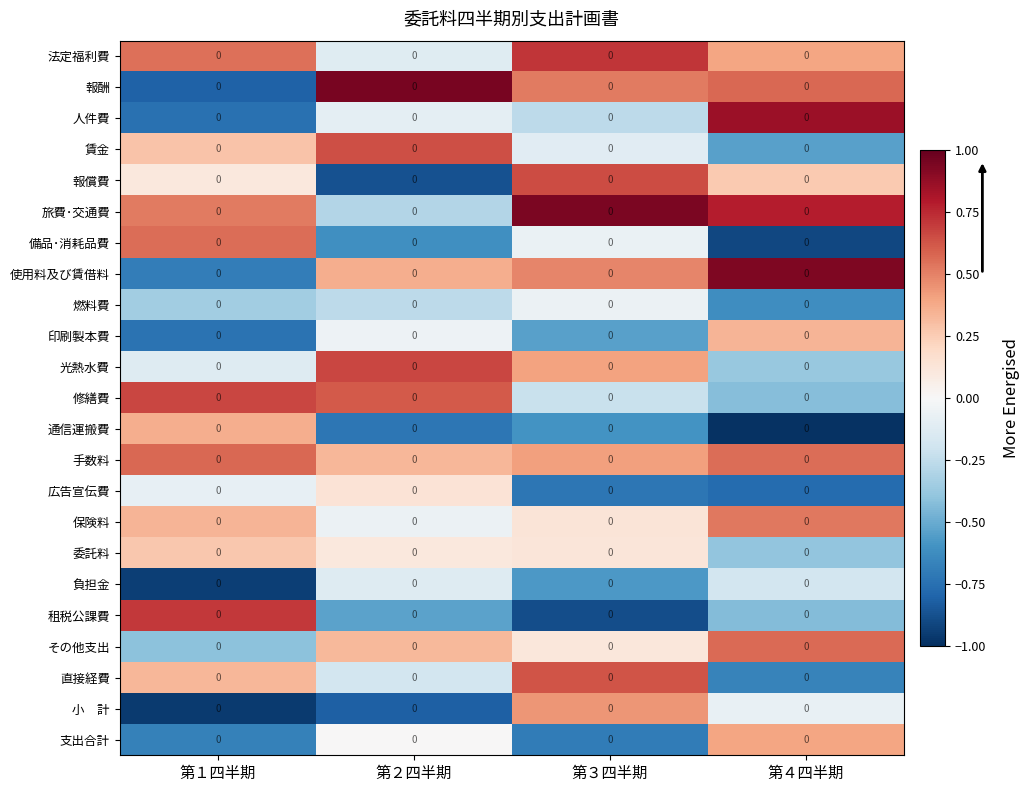

What is the approximate value of 法定福利費 at 第４四半期?

0.4